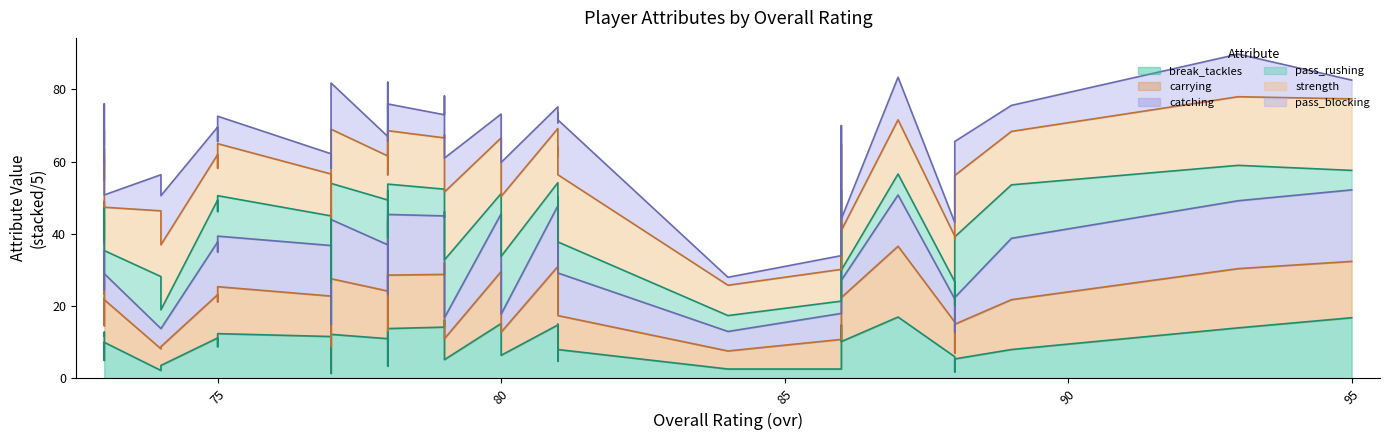

What is the lowest value of the catching series?

24